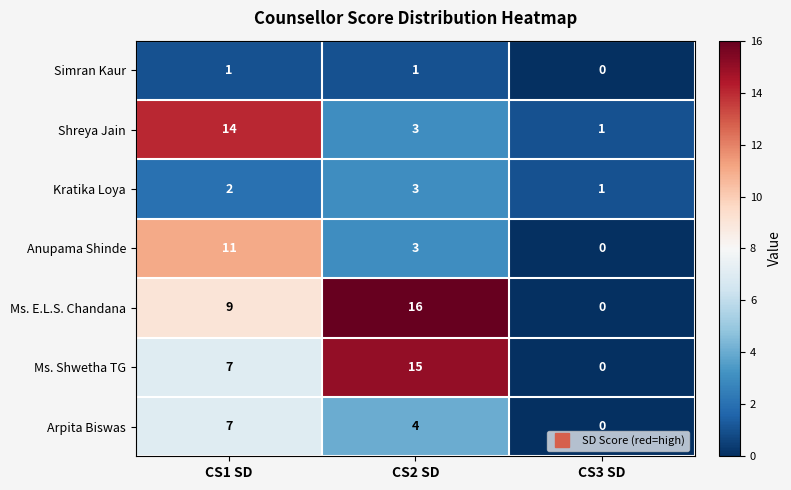

Count the Shreya Jain values in the range 1 to 14.

3